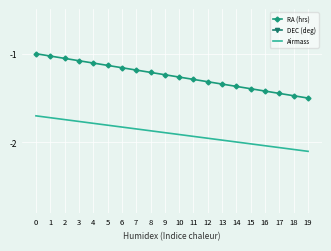

True or false: Airmass and RA (hrs) intersect in this chart.

False